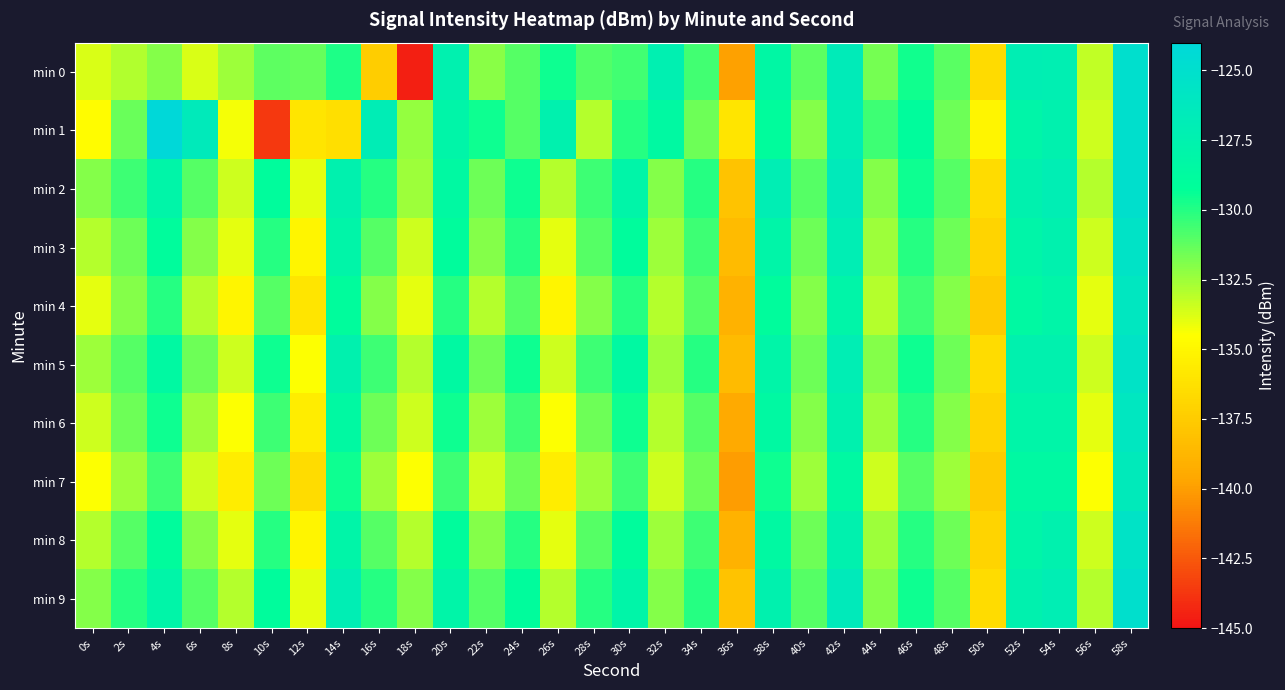

Which category has the highest value across all series?

4s